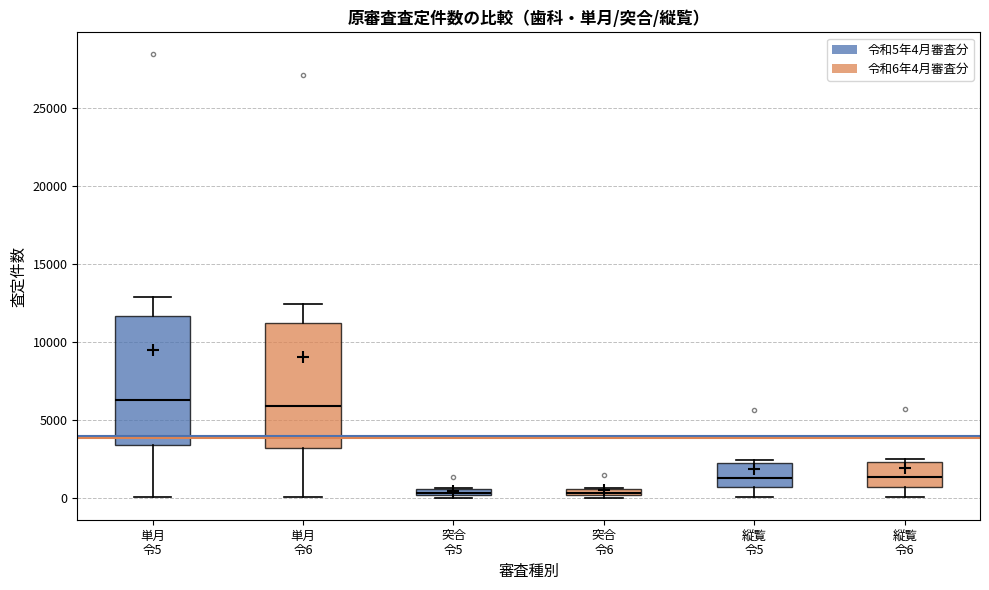

Where is the upper edge of the box for 突合 令6 on the y-axis? The values are not printed on the chart, so give them approximately, as read against the axis.

500